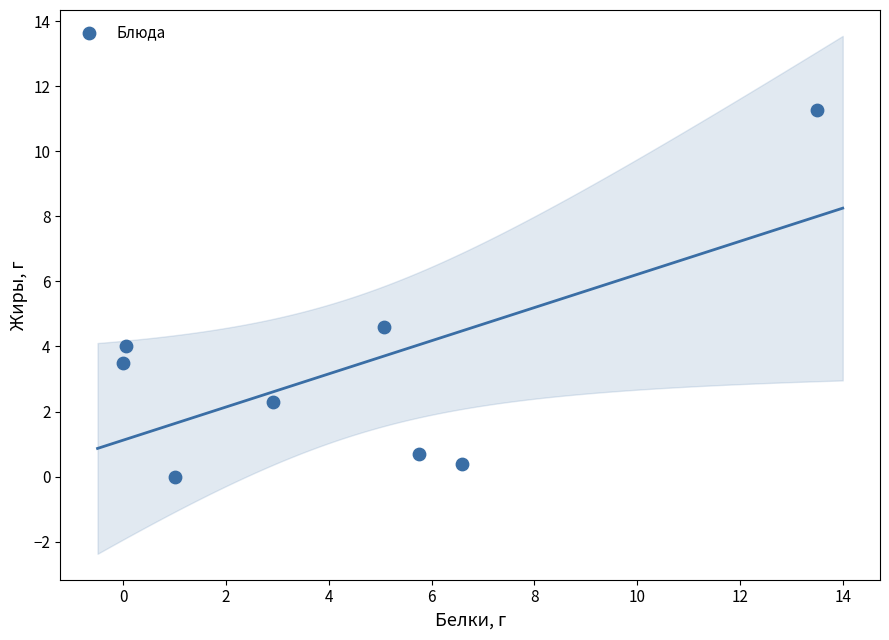

What is the average X value?

4.4